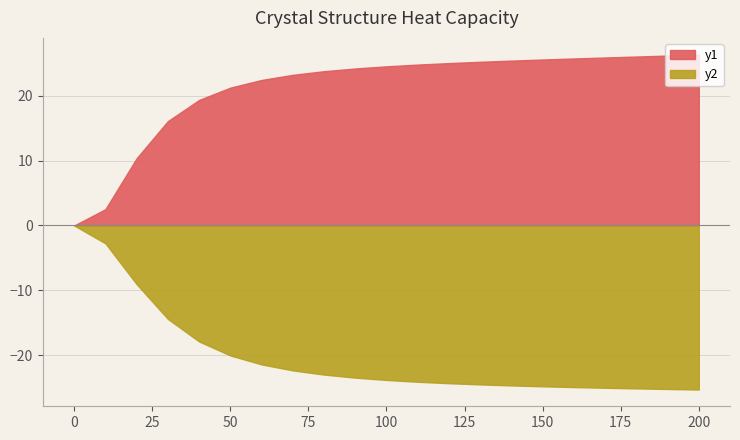

The oqmd-1214823 a=12.1512 series shows 6.7 at 10.0. True or false?

False